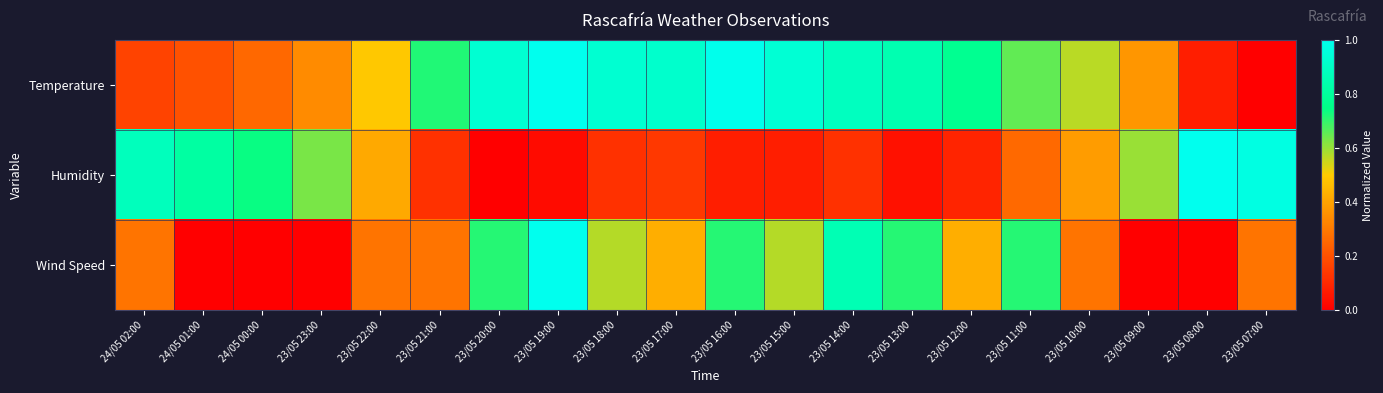

Which series has the largest total across all categories?

Temperature